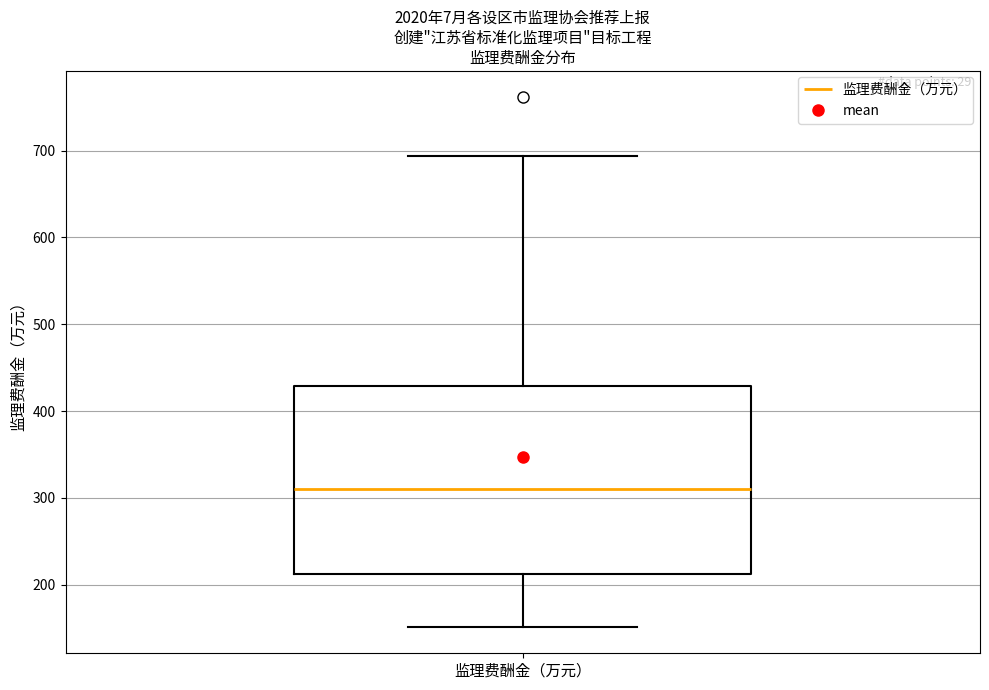

Transcribe this box plot: give where the median line is, the range the box spans, and where the two whiskers end, as read against the y-axis. The values are not printed on the chart, so give them approximately, as read against the axis.

median 310, box 210 to 430, whiskers 150 to 690